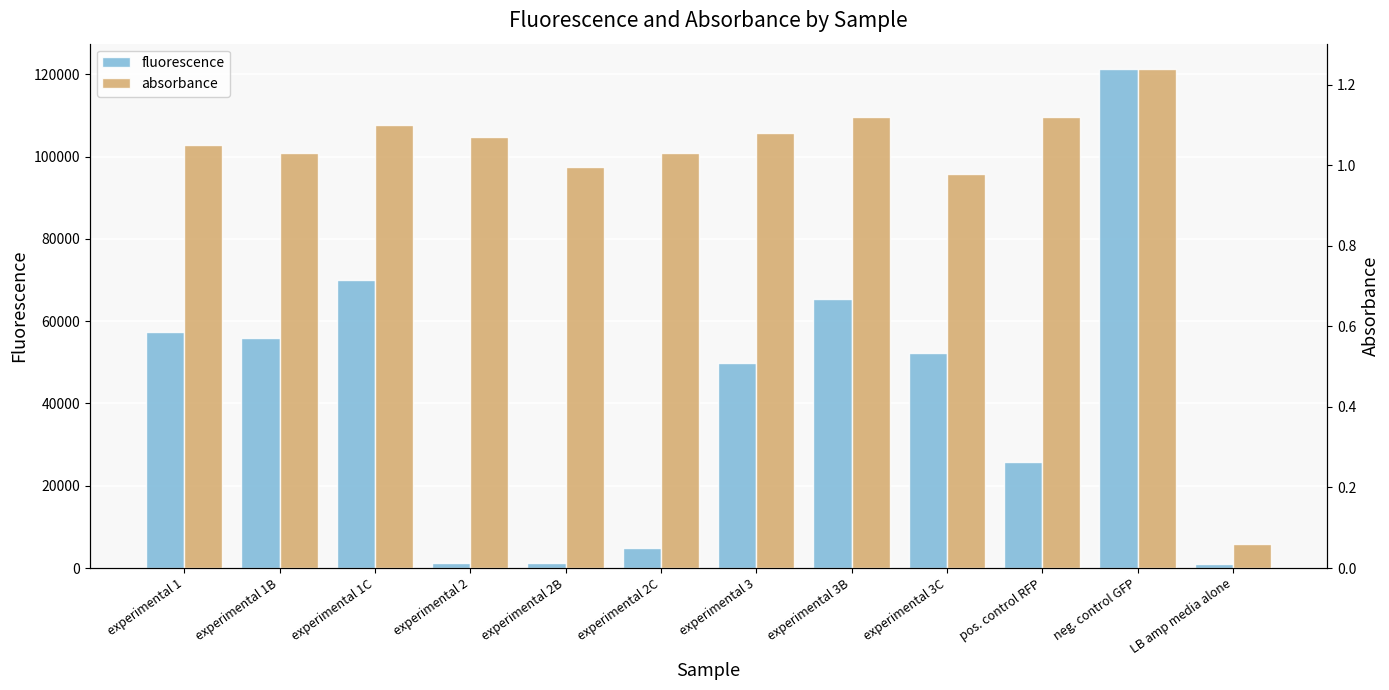

Rank the series at LB amp media alone from lowest to highest value.

absorbance, fluorescence